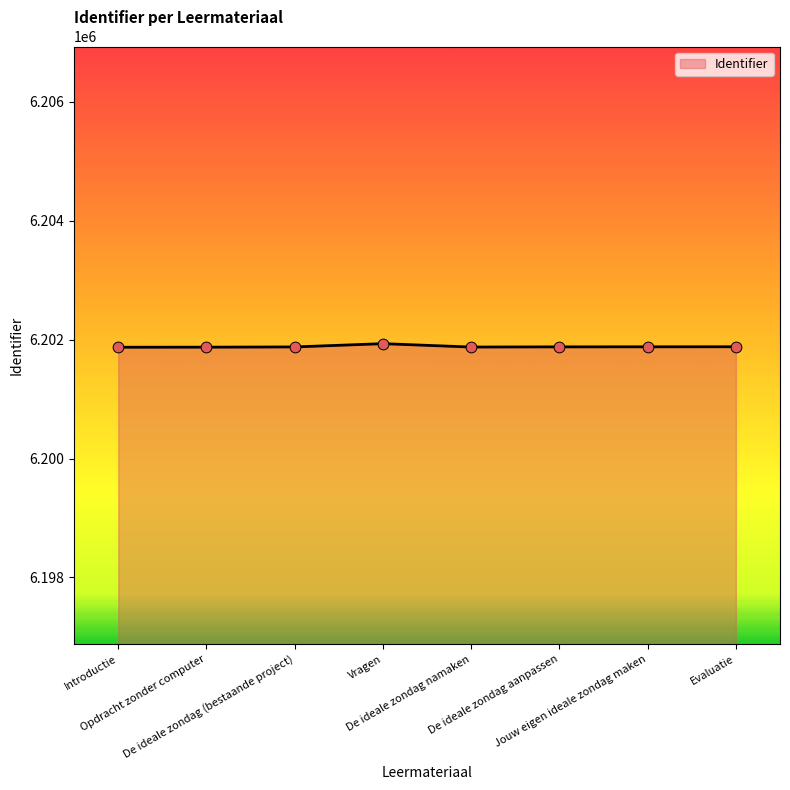

What is the change in value from Introductie to De ideale zondag aanpassen?

+6